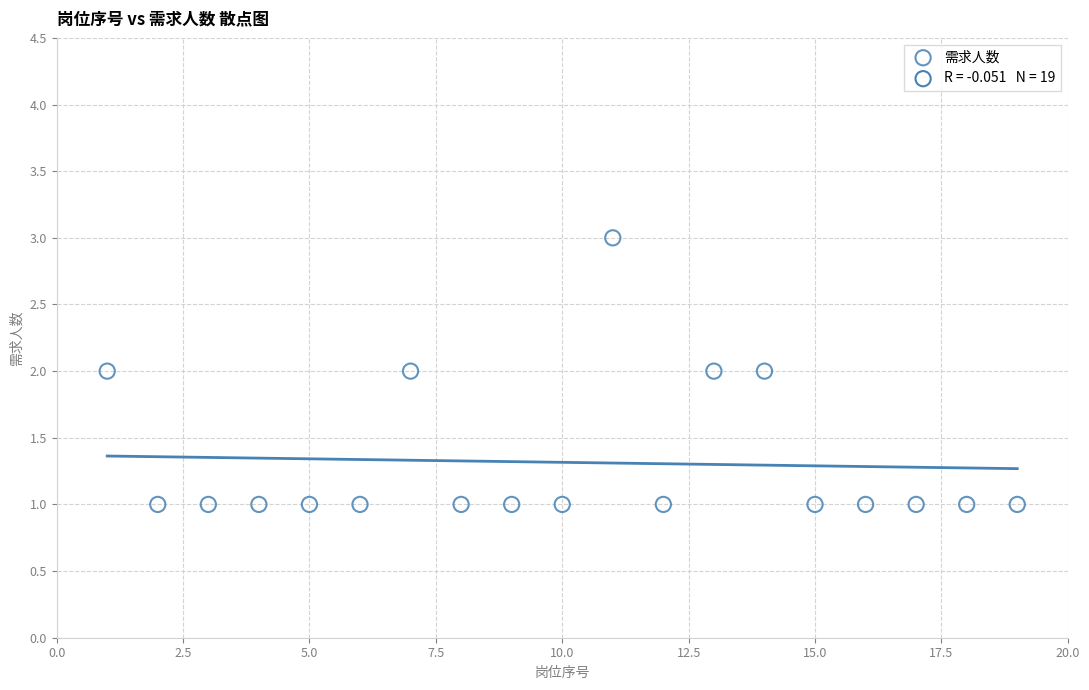

List the coordinates of all points as (Y, X) pairs, reading left to right.

(2, 1)  (1, 2)  (1, 3)  (1, 4)  (1, 5)  (1, 6)  (2, 7)  (1, 8)  (1, 9)  (1, 10)  (3, 11)  (1, 12)  (2, 13)  (2, 14)  (1, 15)  (1, 16)  (1, 17)  (1, 18)  (1, 19)